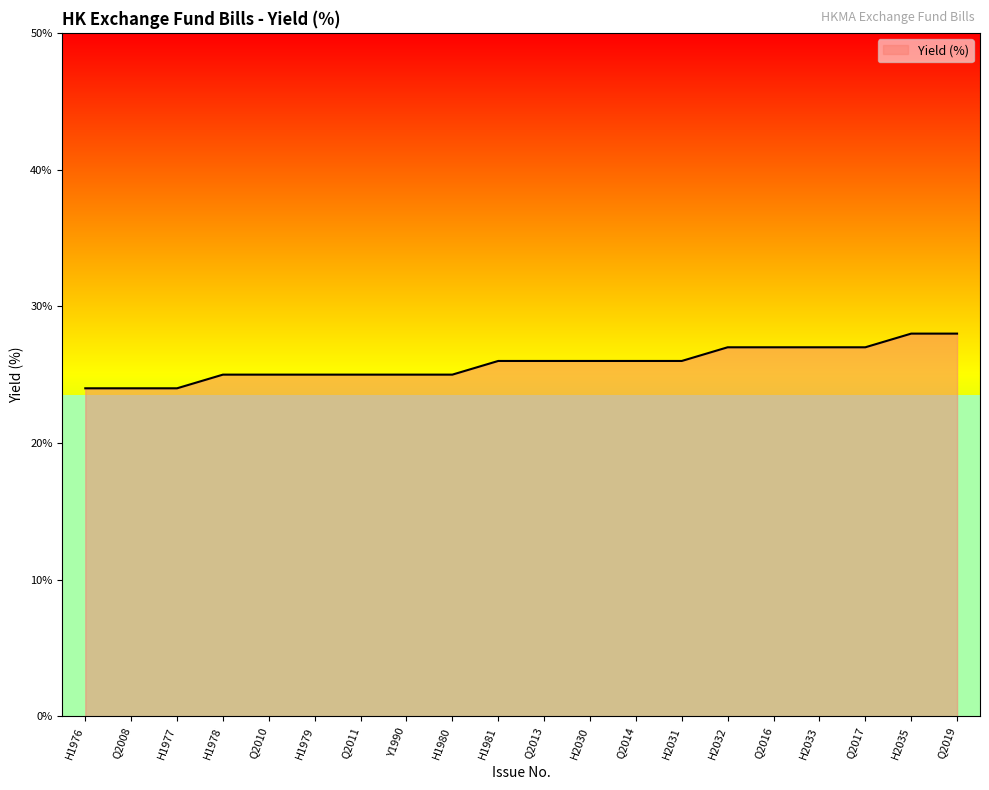

What is the label of the 8th point from the right?

Q2014